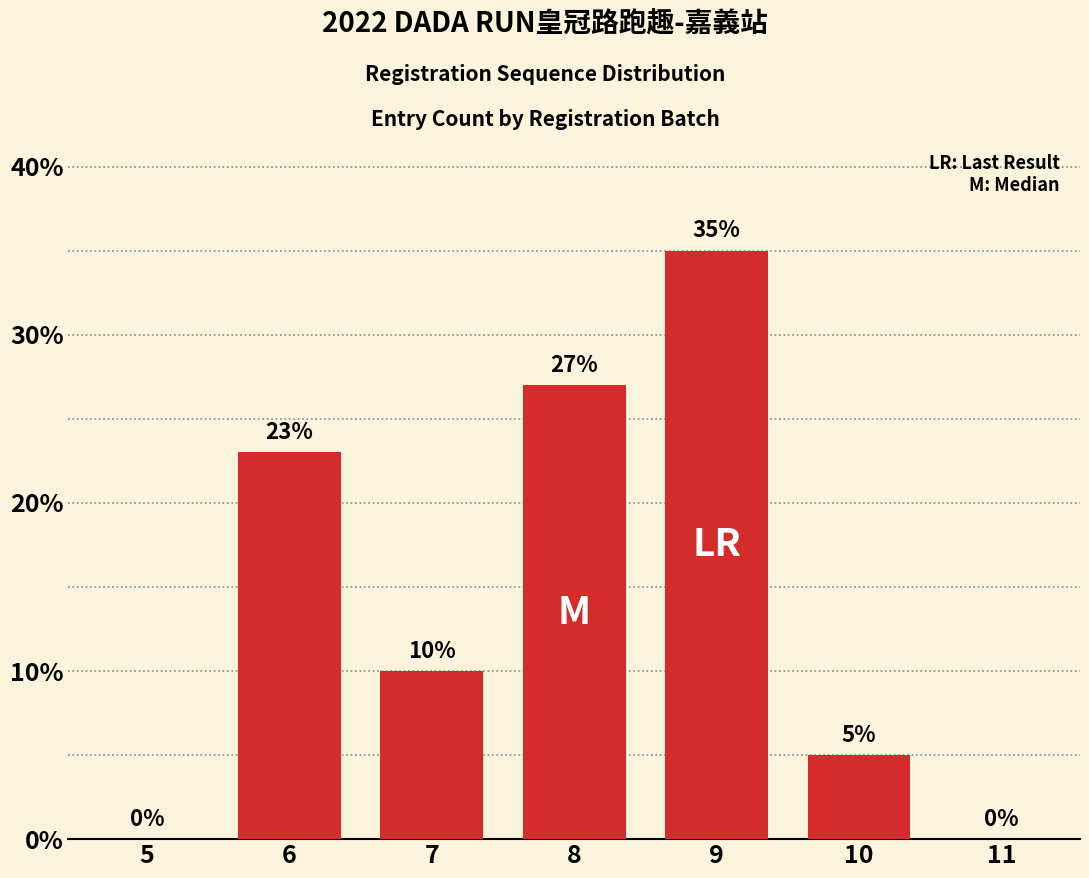

Reading left to right, what are all the values shown in this chart?

5=0	6=23	7=10	8=27	9=35	10=5	11=0